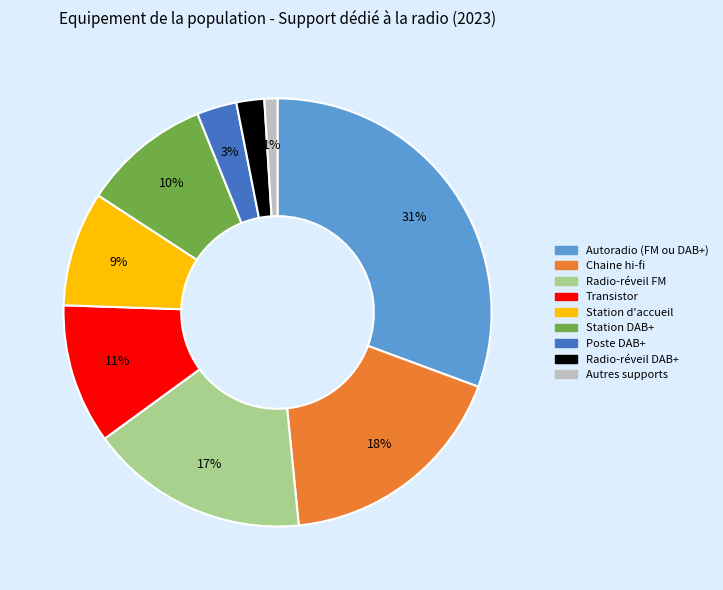

To the nearest percent, what is the combined percentage of Station d'accueil and Autres supports?

10%